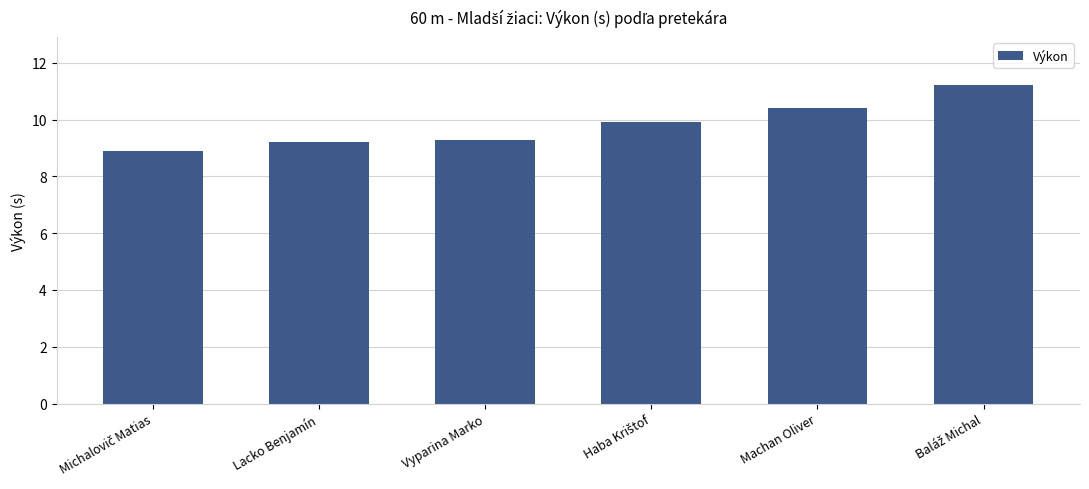

What is the difference between the maximum and minimum values?

2.3